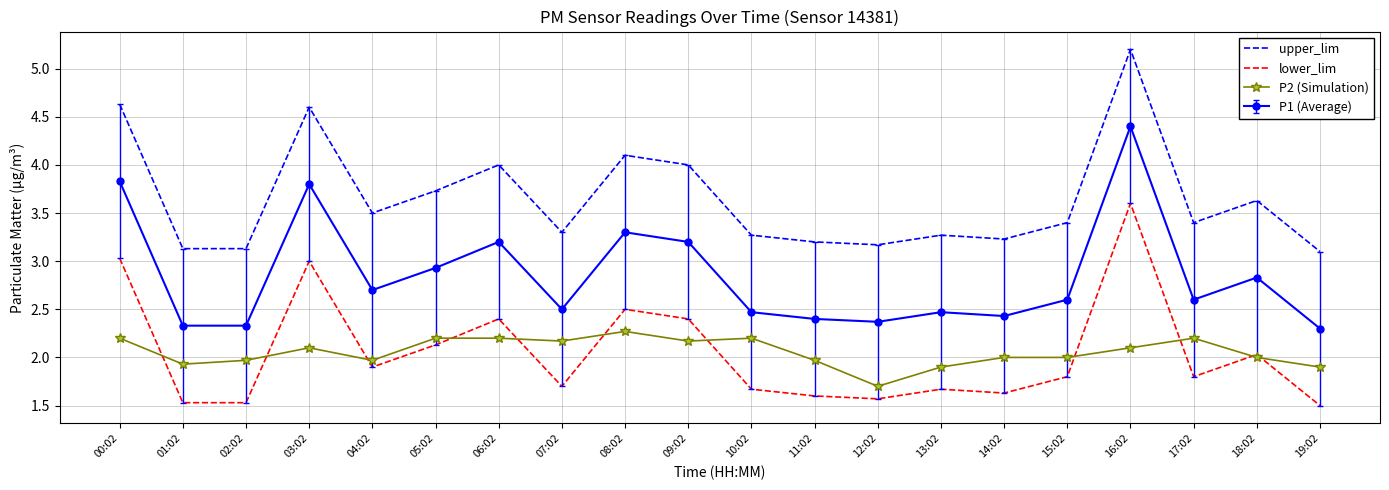

True or false: upper_lim and lower_lim intersect in this chart.

False